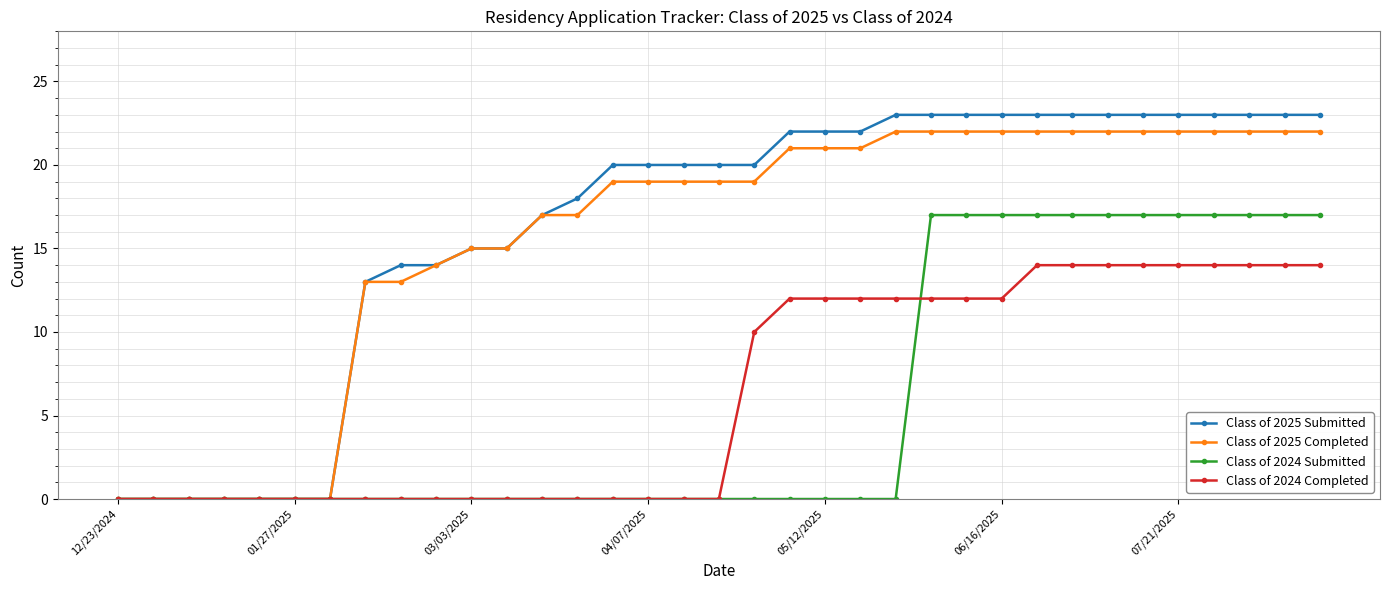

Which series has the largest range (max minus min)?

Class of 2025 Submitted